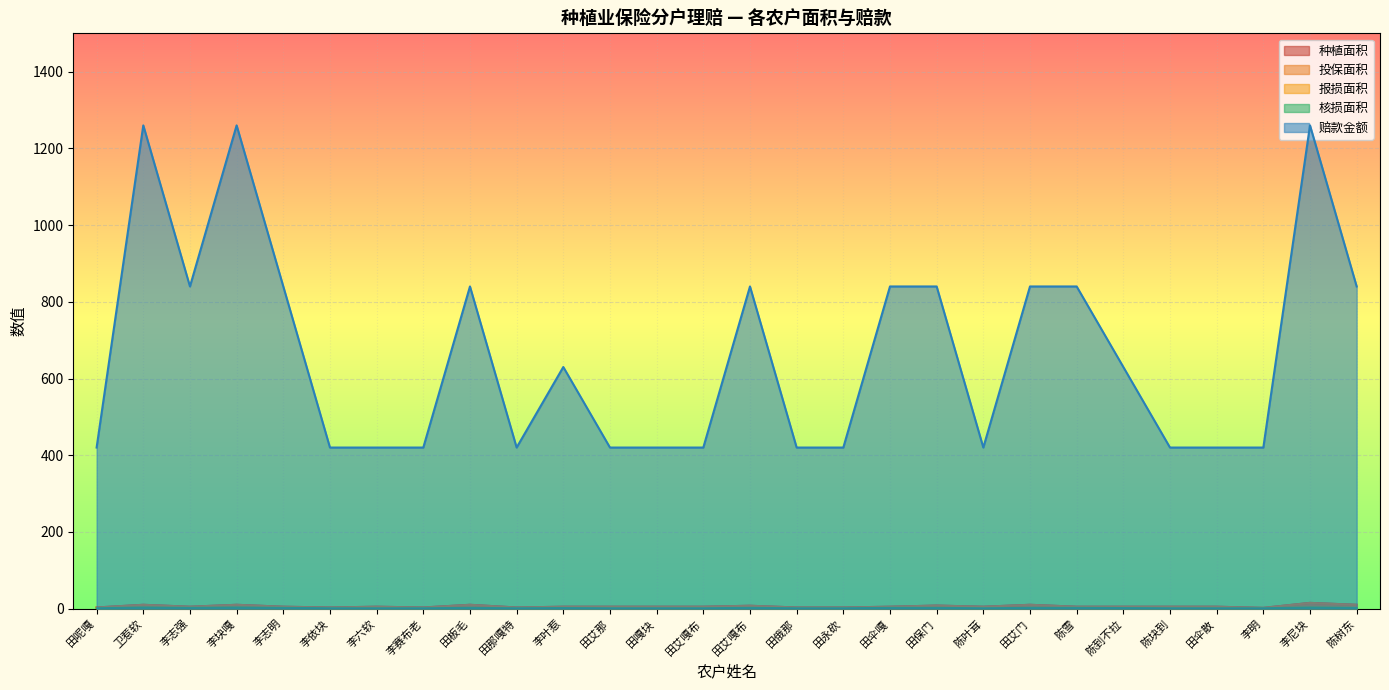

True or false: 赔款金额 has more than 1 interior local peaks.

True